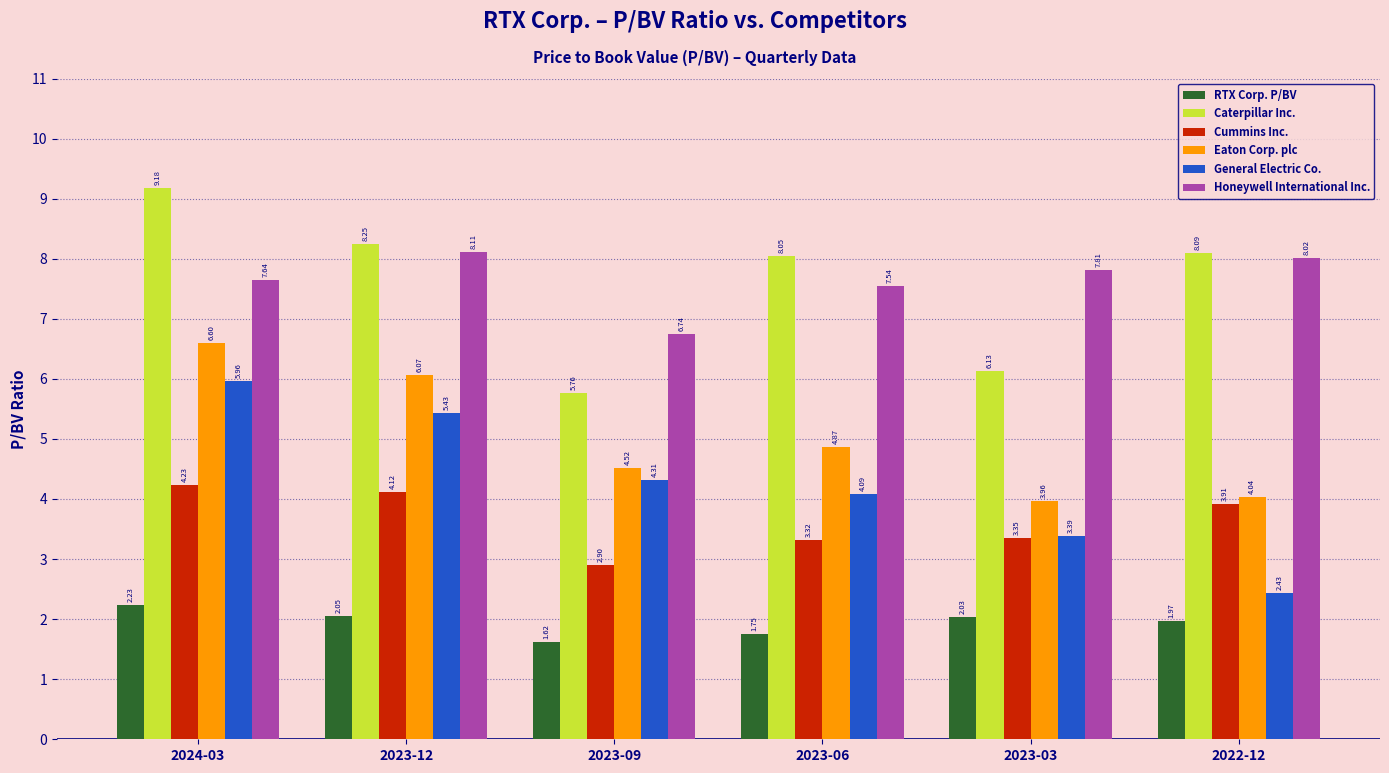

How many General Electric Co. values are between 3 and 5?

3